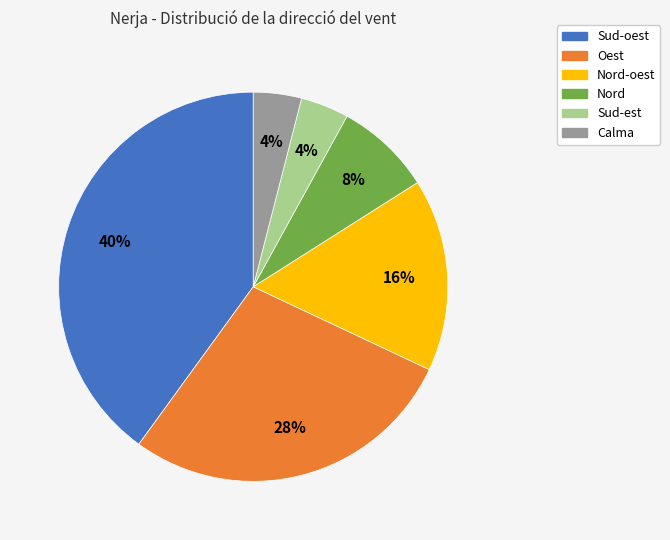

To the nearest percent, what is the average slice percentage?

17%